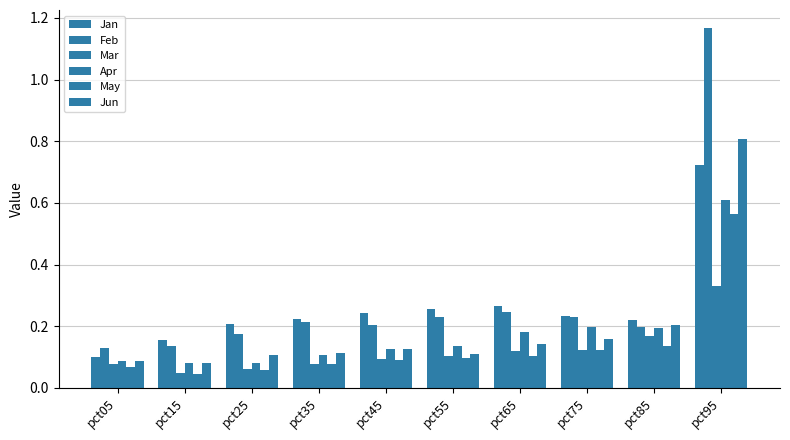

Count the Mar values in the range 0 to 1.

10